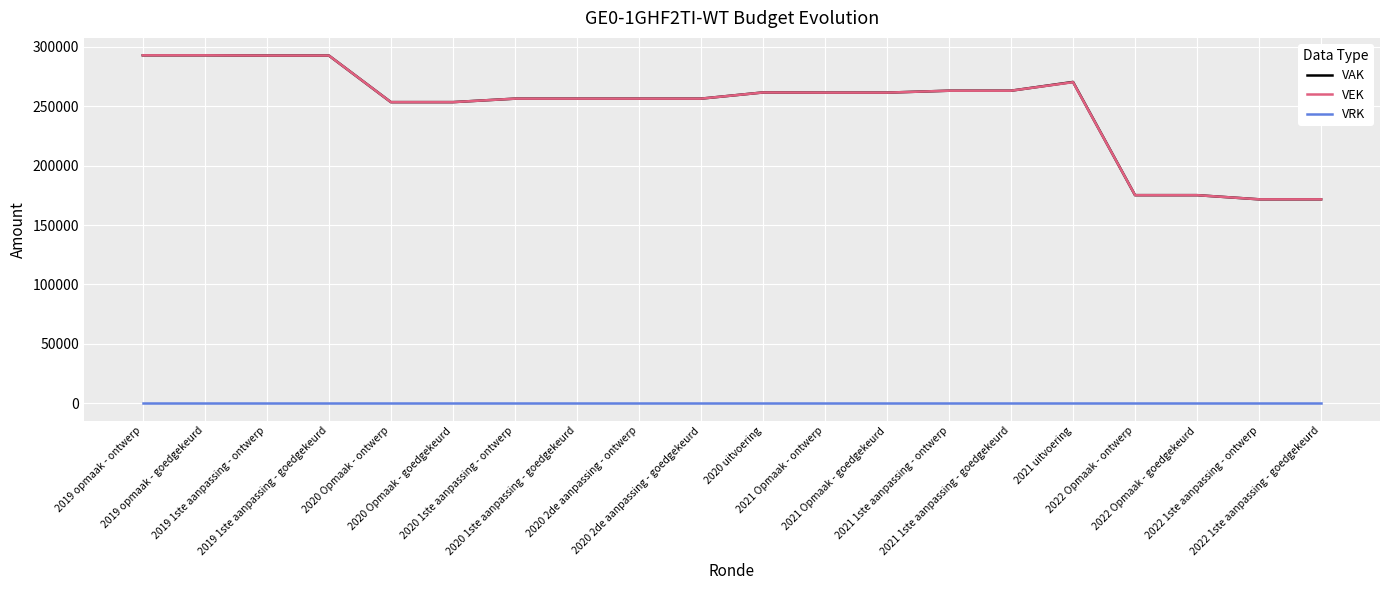

How many lines are shown in the chart?

3